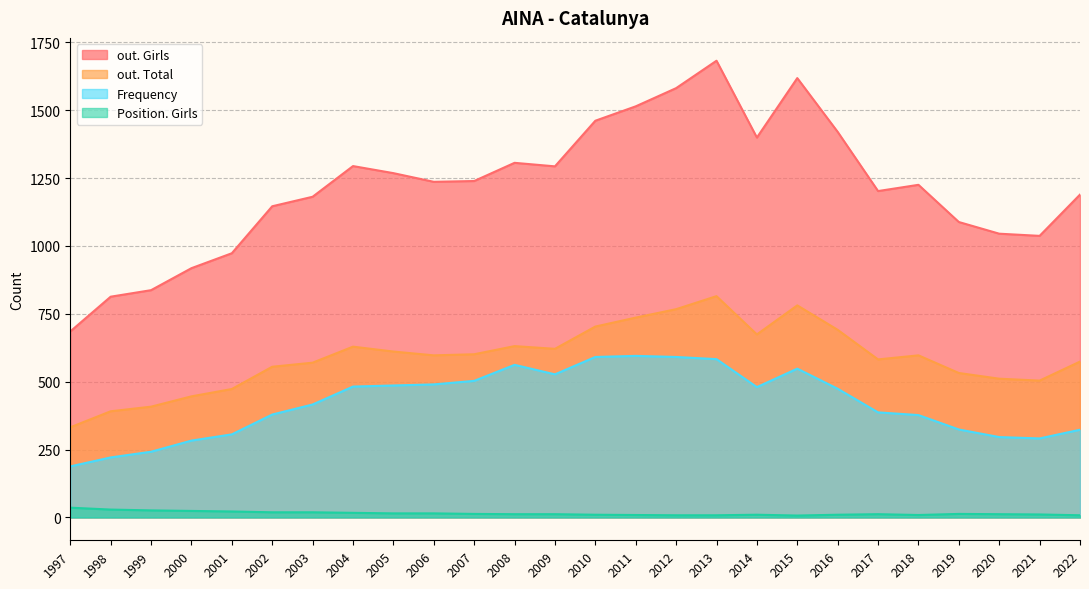

Reading left to right, list all the values displayed in this chart.

out. Girls: 2022=1189	2021=1037	2020=1045	2019=1088	2018=1225	2017=1202	2016=1420	2015=1618	2014=1399	2013=1682	2012=1581	2011=1514	2010=1461	2009=1293	2008=1306	2007=1239	2006=1236	2005=1268	2004=1294	2003=1181	2002=1146	2001=973	2000=918	1999=837	1998=813	1997=685
out. Total: 2022=574	2021=504	2020=511	2019=532	2018=597	2017=582	2016=691	2015=781	2014=674	2013=815	2012=767	2011=736	2010=703	2009=621	2008=631	2007=601	2006=597	2005=611	2004=629	2003=570	2002=555	2001=473	2000=446	1999=408	1998=391	1997=332
Frequency: 2022=323	2021=291	2020=296	2019=324	2018=377	2017=387	2016=474	2015=548	2014=480	2013=583	2012=591	2011=595	2010=591	2009=527	2008=562	2007=503	2006=490	2005=486	2004=482	2003=416	2002=379	2001=306	2000=283	1999=242	1998=221	1997=188
Position. Girls: 2022=8	2021=11	2020=12	2019=13	2018=9	2017=12	2016=10	2015=7	2014=10	2013=8	2012=8	2011=9	2010=10	2009=12	2008=12	2007=13	2006=15	2005=15	2004=17	2003=19	2002=19	2001=22	2000=24	1999=26	1998=29	1997=36